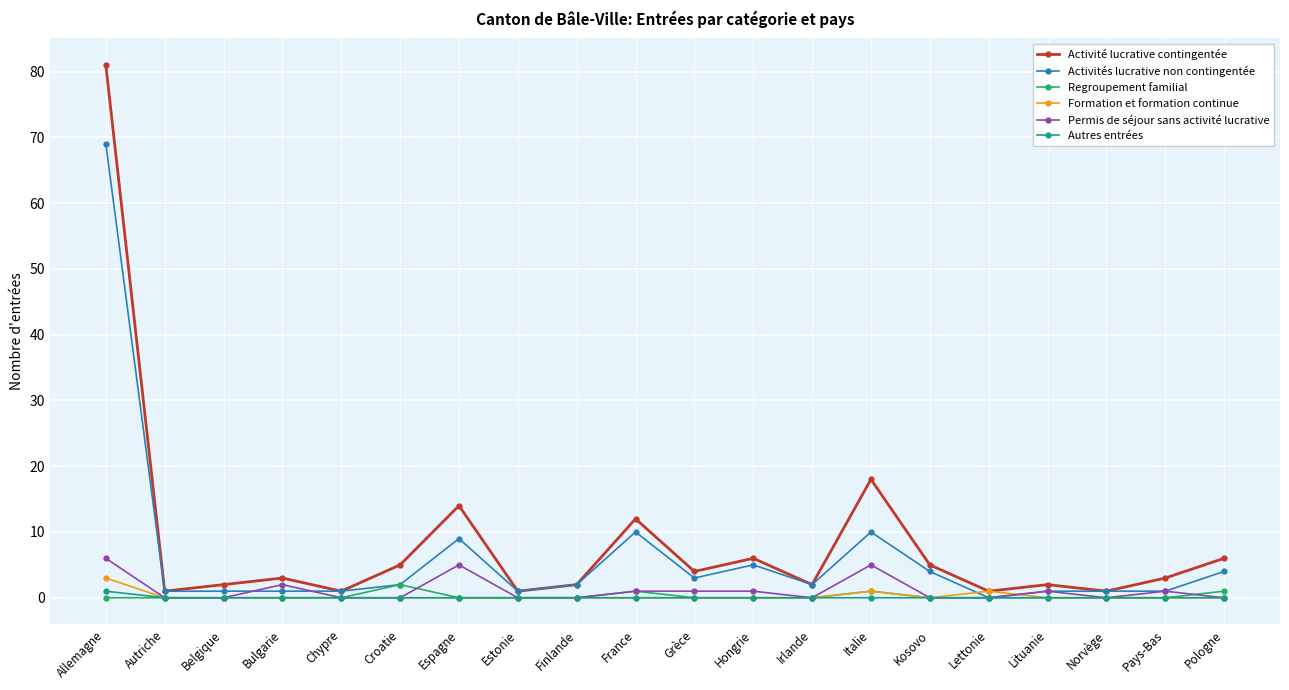

What are all the series names shown in the legend?

Activité lucrative contingentée, Activités lucrative non contingentée, Regroupement familial, Formation et formation continue, Permis de séjour sans activité lucrative, Autres entrées